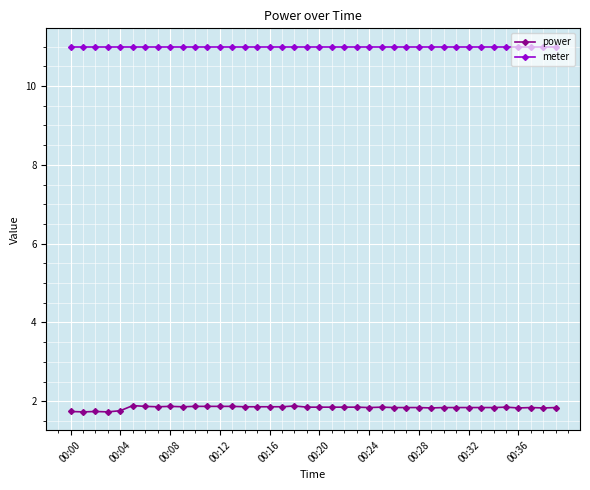

At how many categories does at least one series exceed 4?

40